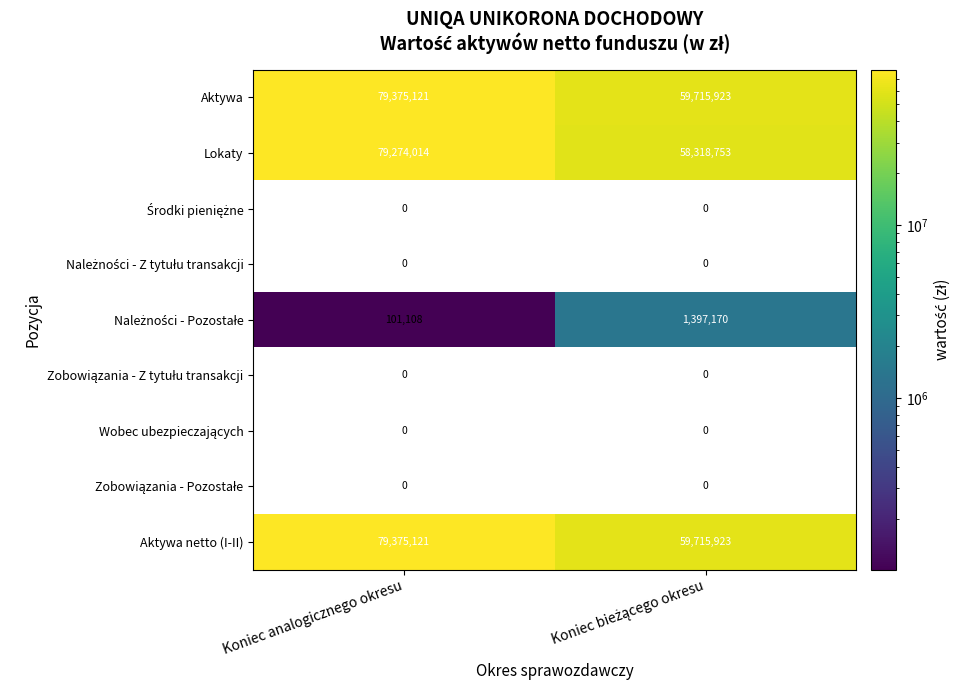

What is the maximum value for Aktywa netto (I-II)?

79375121